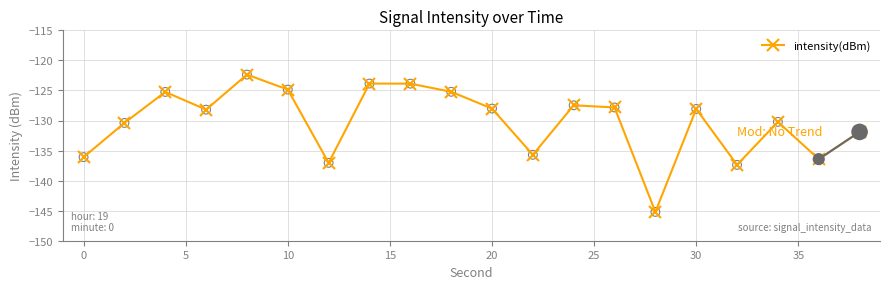

True or false: the data has more than 2 interior local peaks.

True